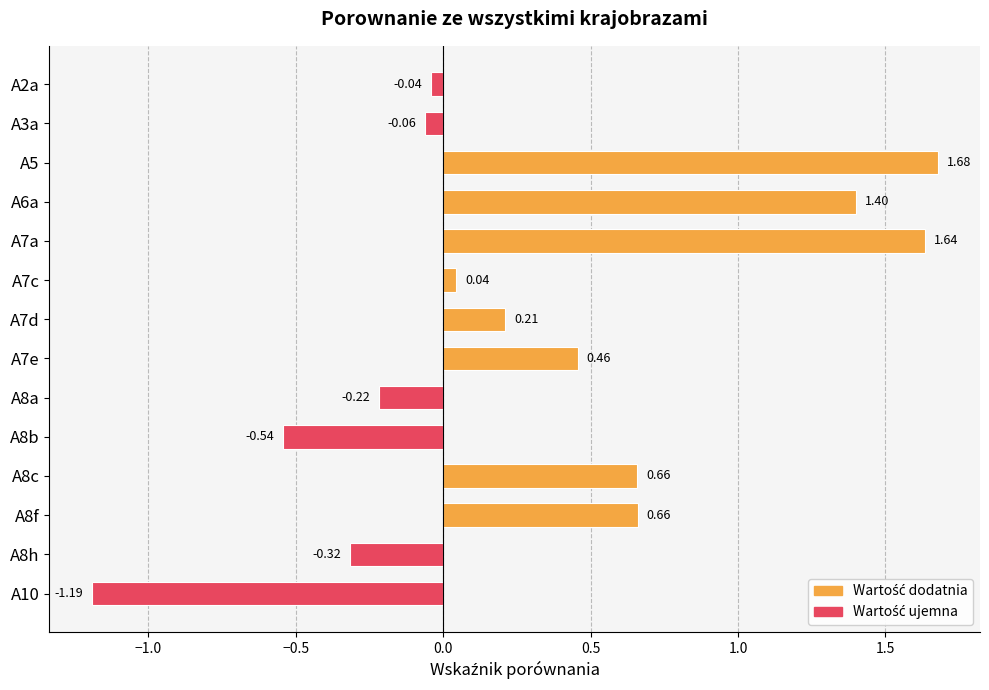

How many negative values are there?

6